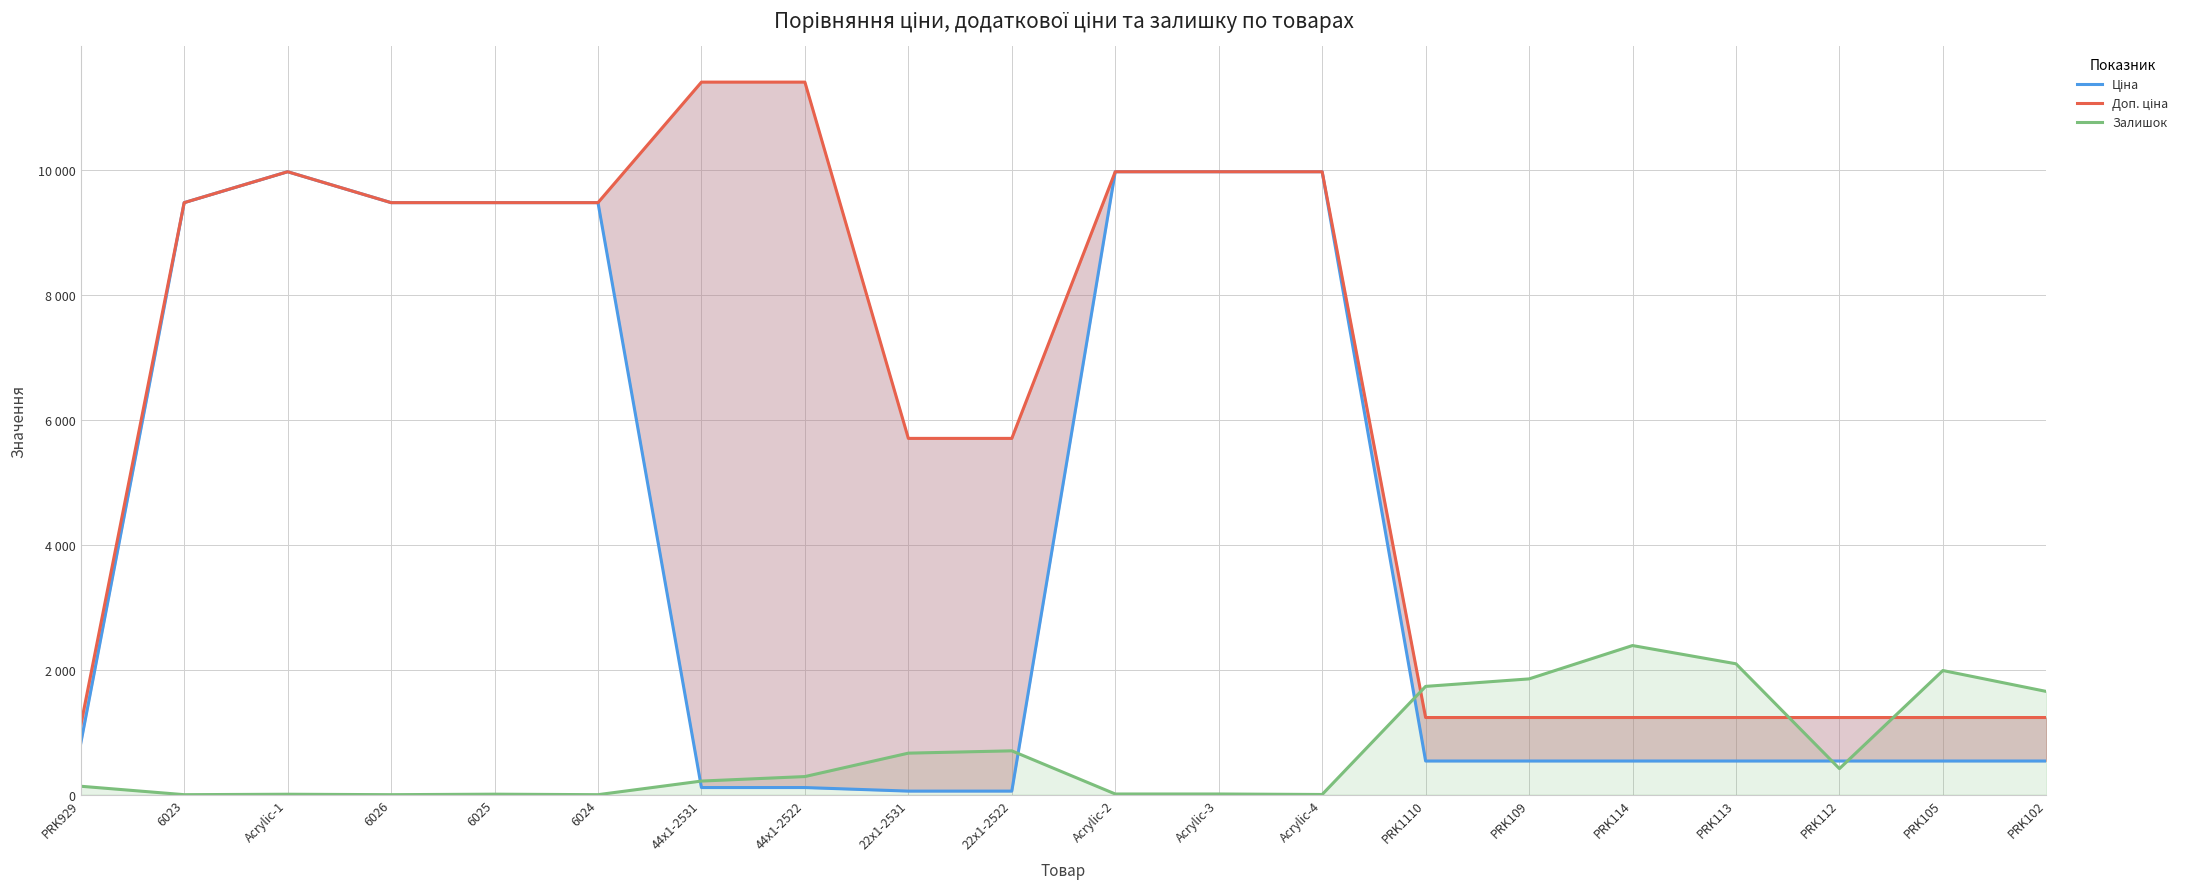

What is the label of the 12th point from the left?

Acrylic-3